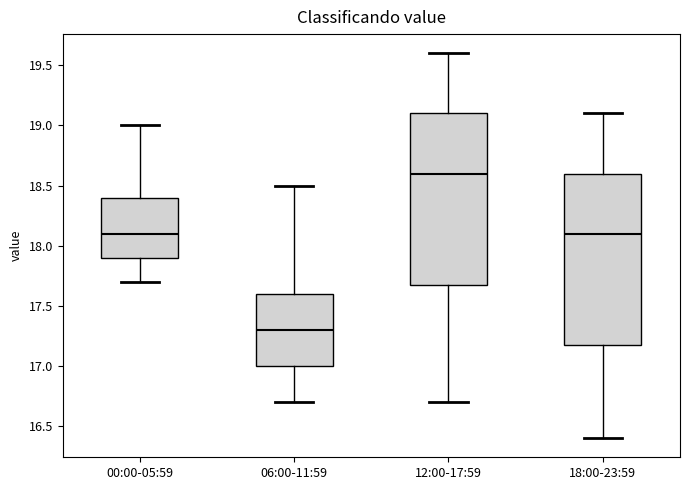

Where is the upper edge of the box for 00:00-05:59 on the y-axis? The values are not printed on the chart, so give them approximately, as read against the axis.

18.4